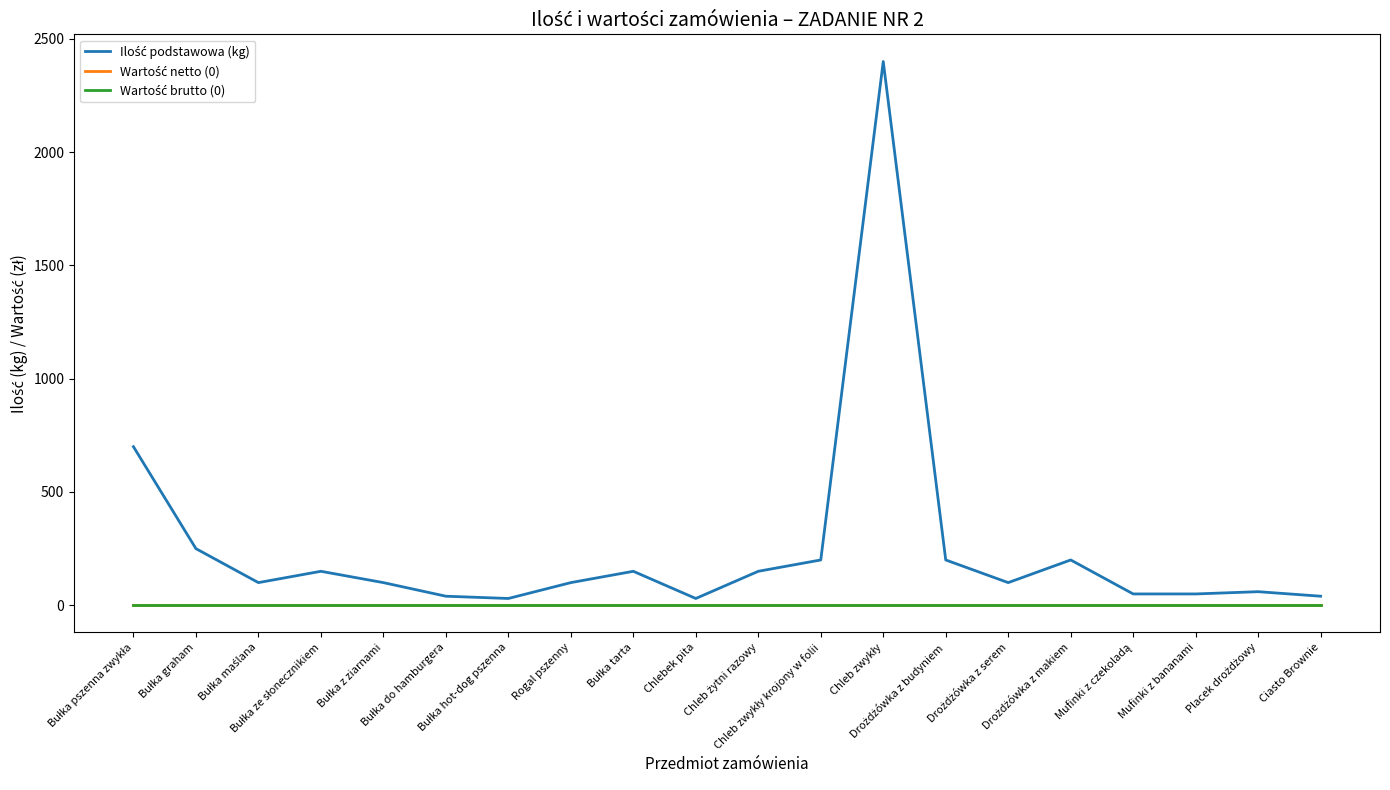

Does the chart have visible grid lines?

No